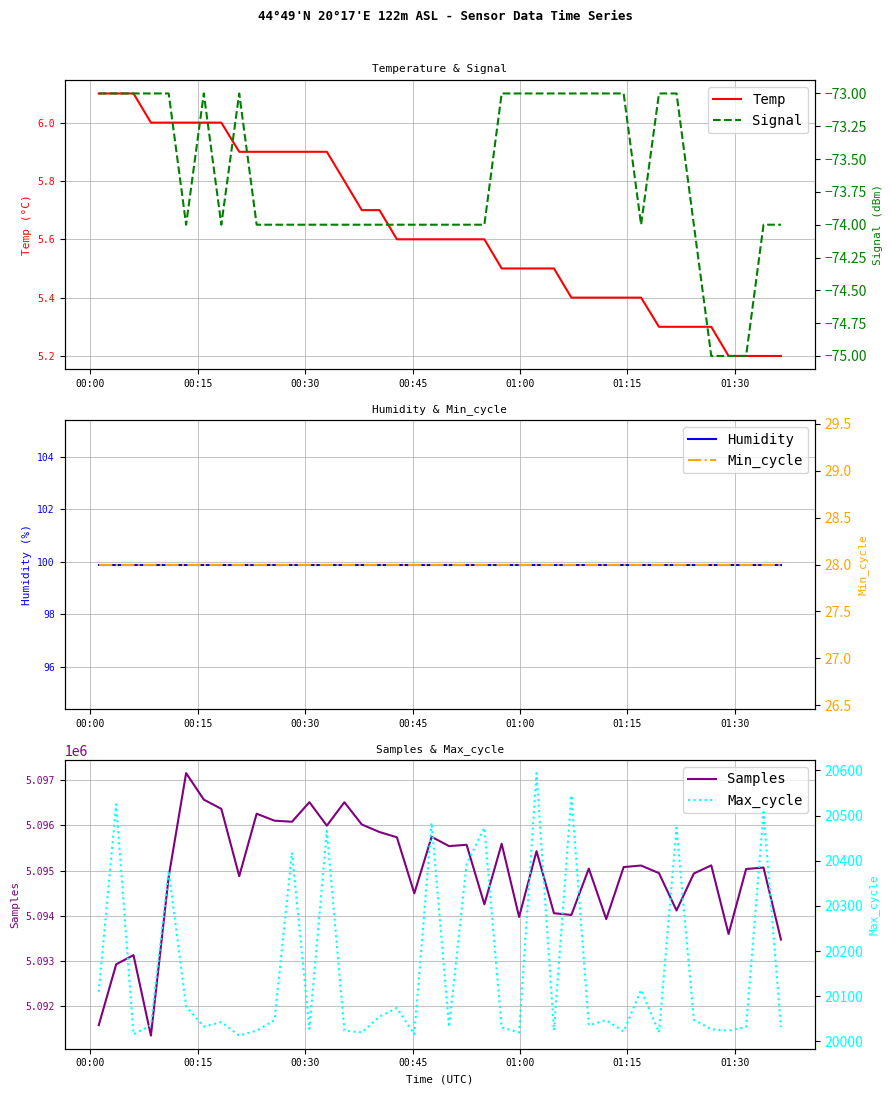

True or false: Max_cycle has more than 1 interior local peaks.

True